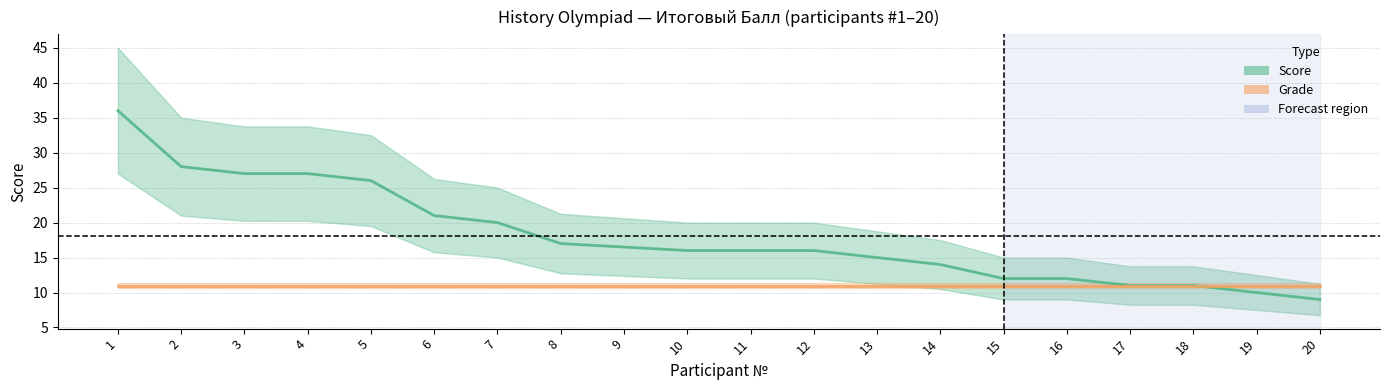

At which label does the data first exceed 16?

1